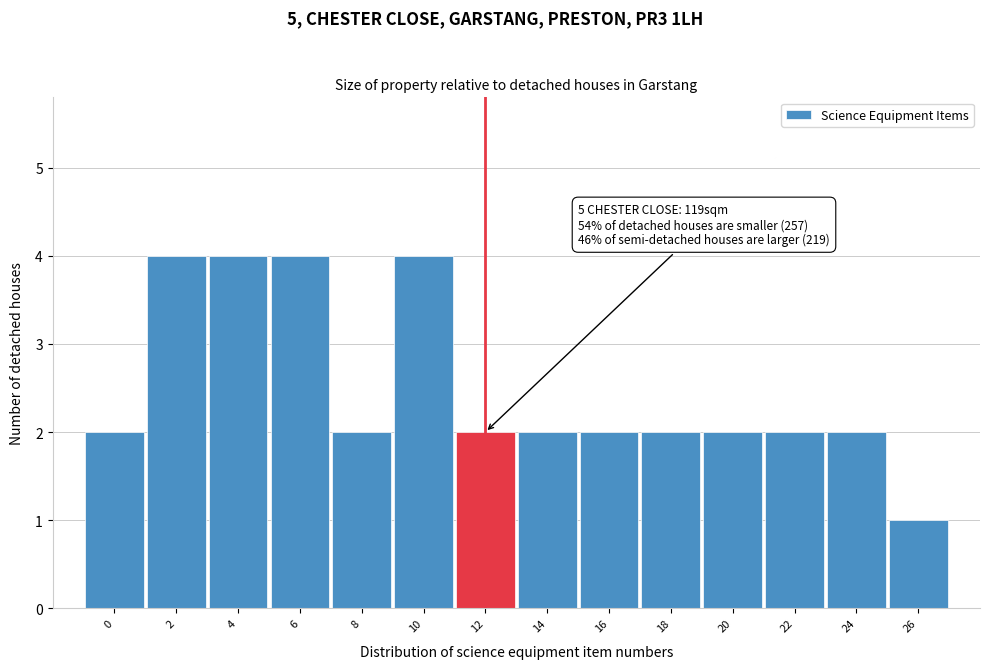

Reading left to right, list all the values displayed in this chart.

2	4	4	4	2	4	2	2	2	2	2	2	2	1